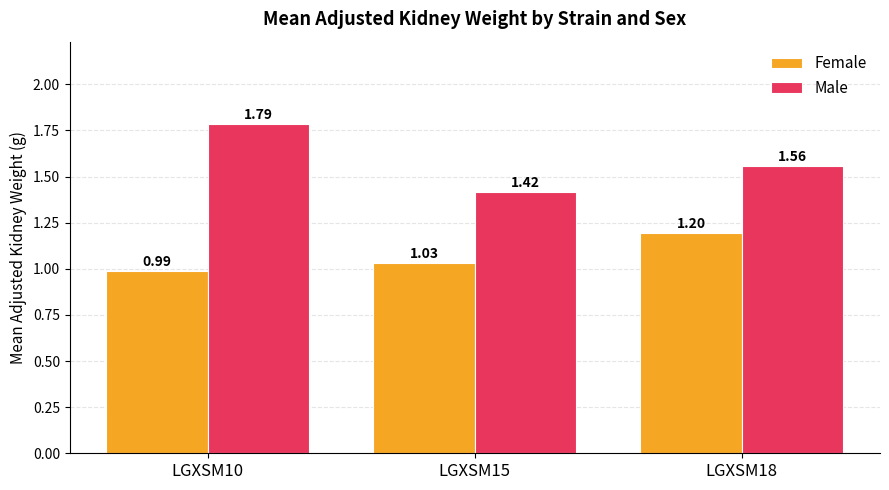

List the labels in order of Male value, largest first.

LGXSM10, LGXSM18, LGXSM15